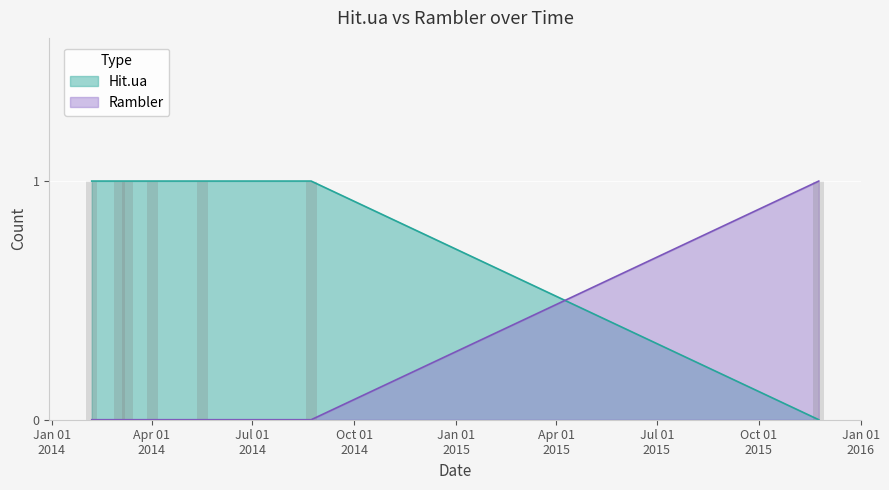

At how many categories does at least one series exceed 0?

7